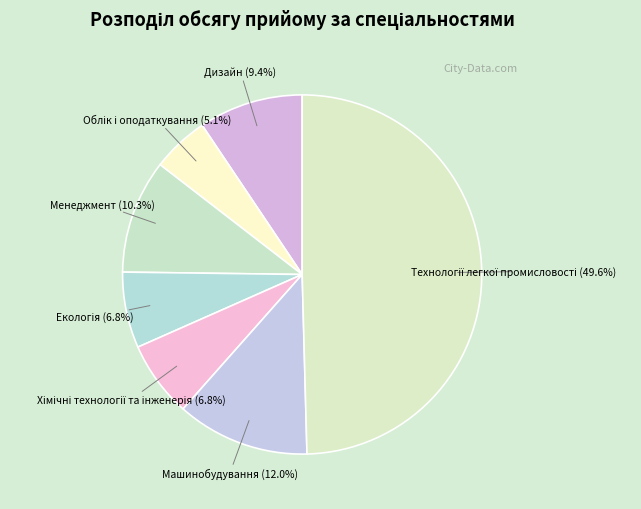

Which category has the biggest portion of the pie?

Технології легкої промисловості (G15)